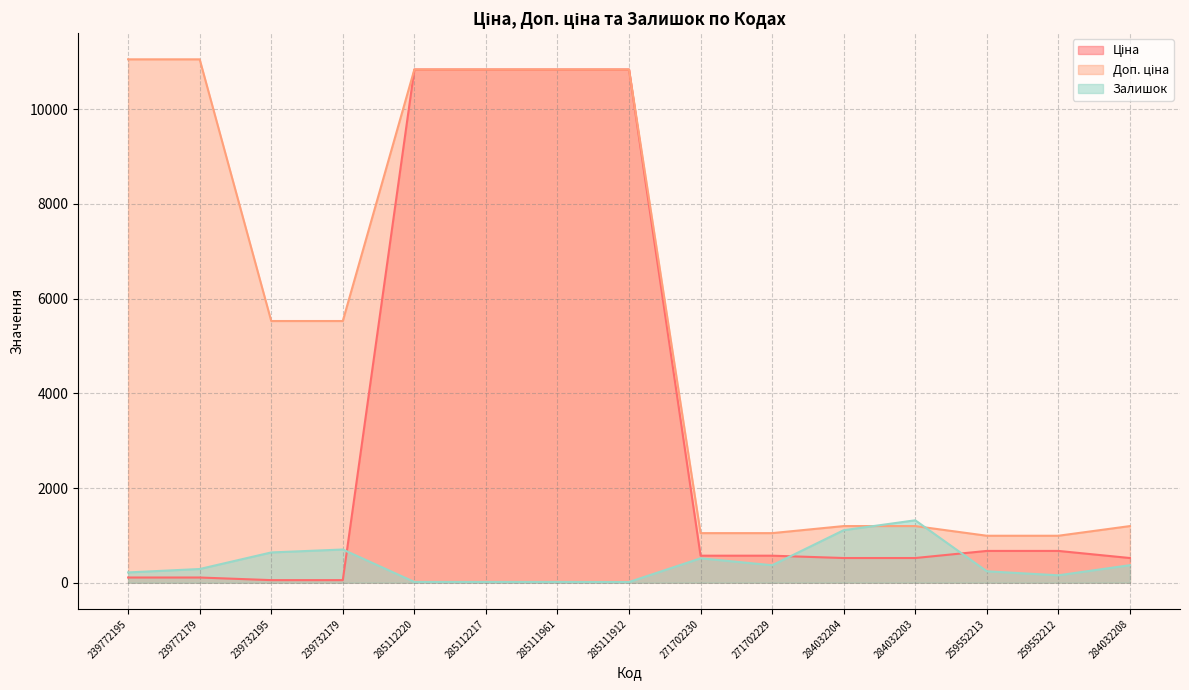

Which label corresponds to the largest value in the chart?

239772195